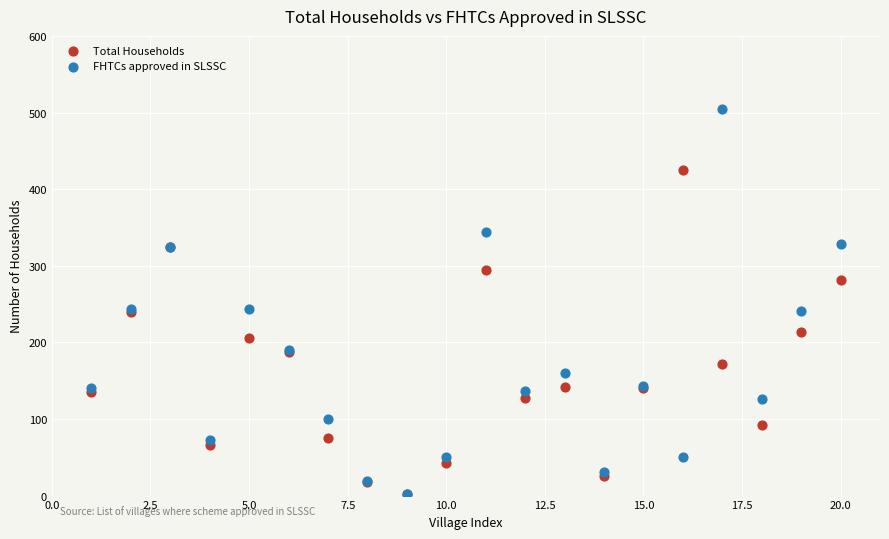

Which series has the largest Y range (max minus min)?

FHTCs approved in SLSSC